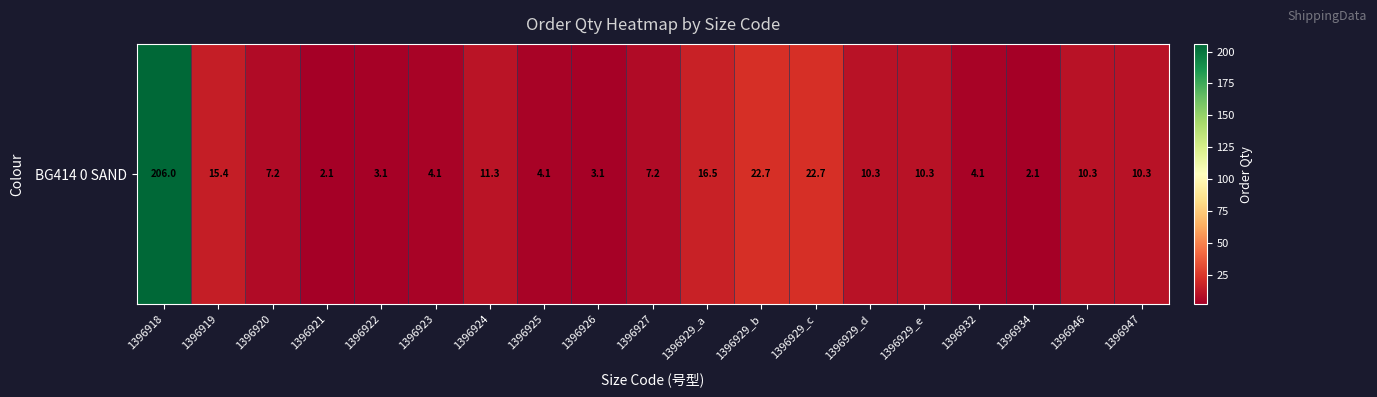

Is it true that the value at 1396947 is 10.3?

True